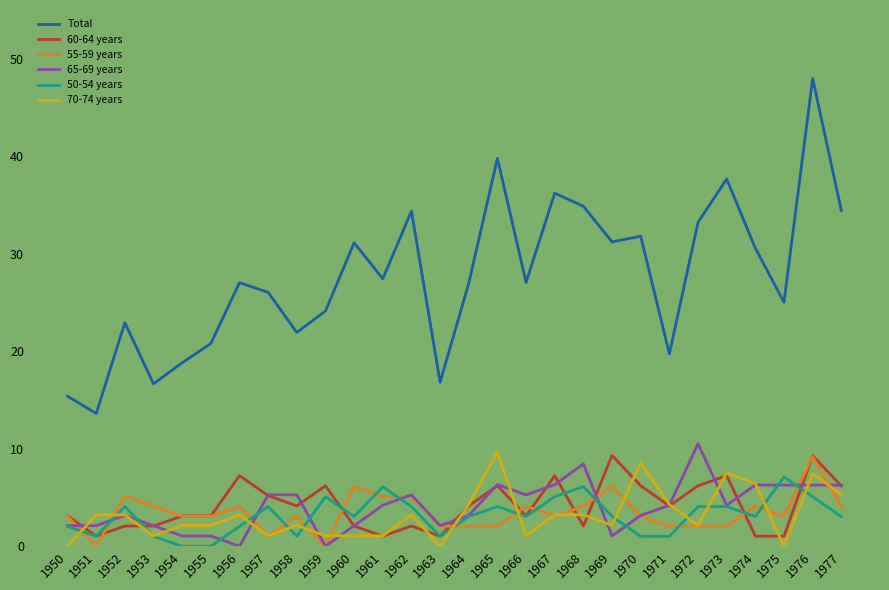

What is the average value of the 50-54 years series?

3.1